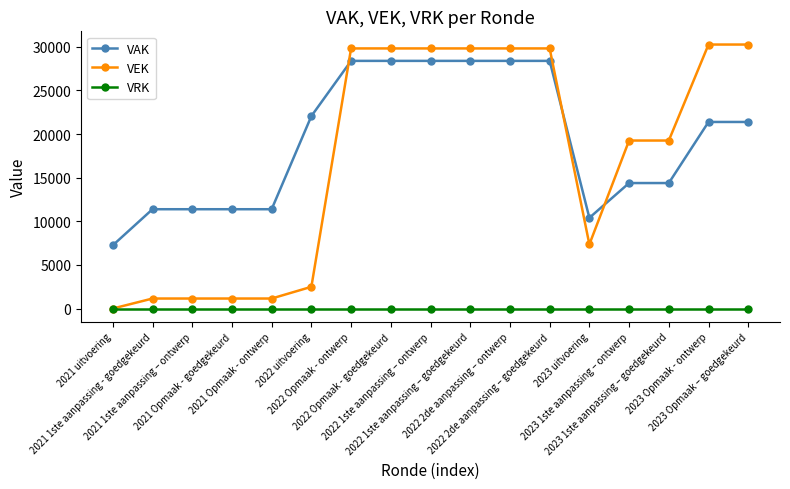

Which series has the largest total across all categories?

VAK